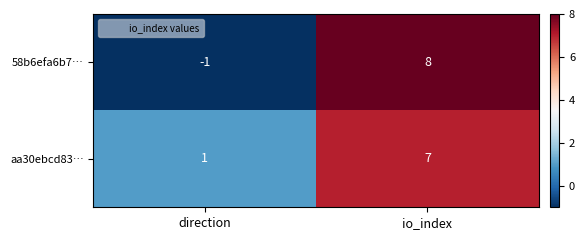

What is the average value of the 58b6efa6b7… series?

4